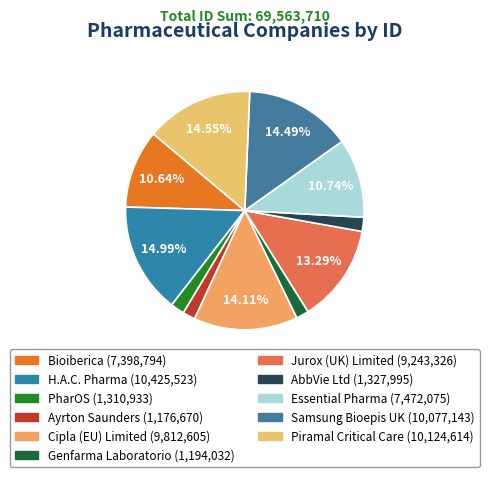

Count the number of slices in the pie.

11